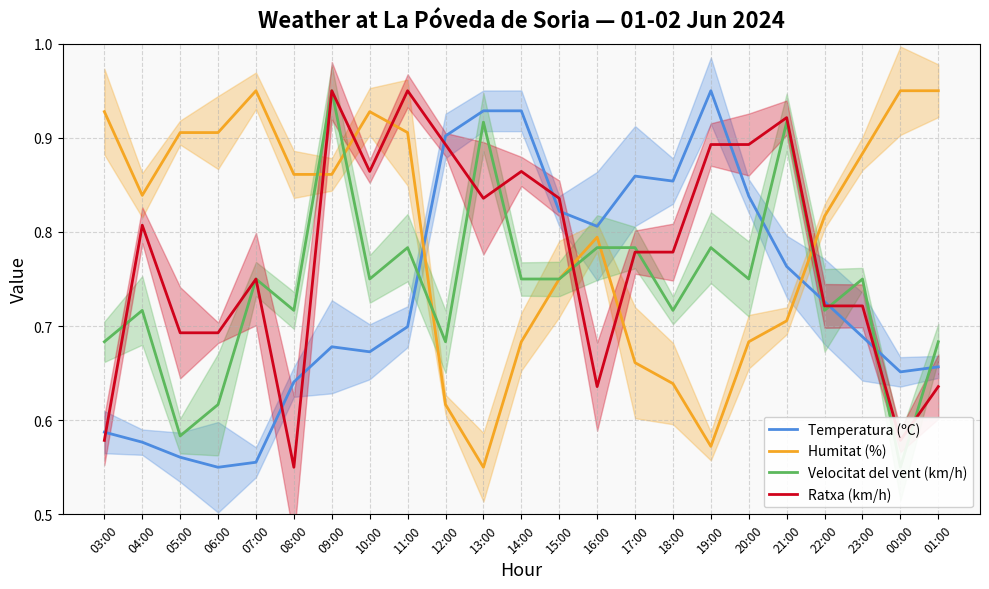

Between which two adjacent categories do Temperatura (ºC) and Ratxa (km/h) first intersect?

03:00 and 04:00